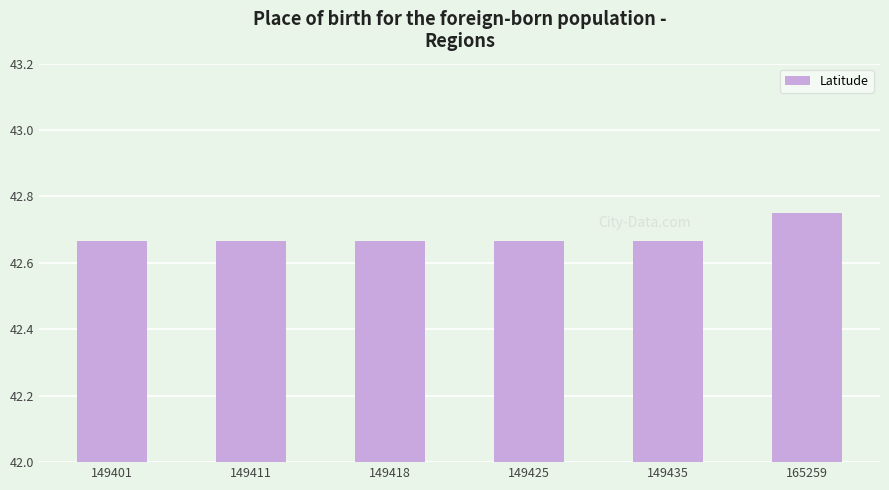

What is the sum of all values?

256.1